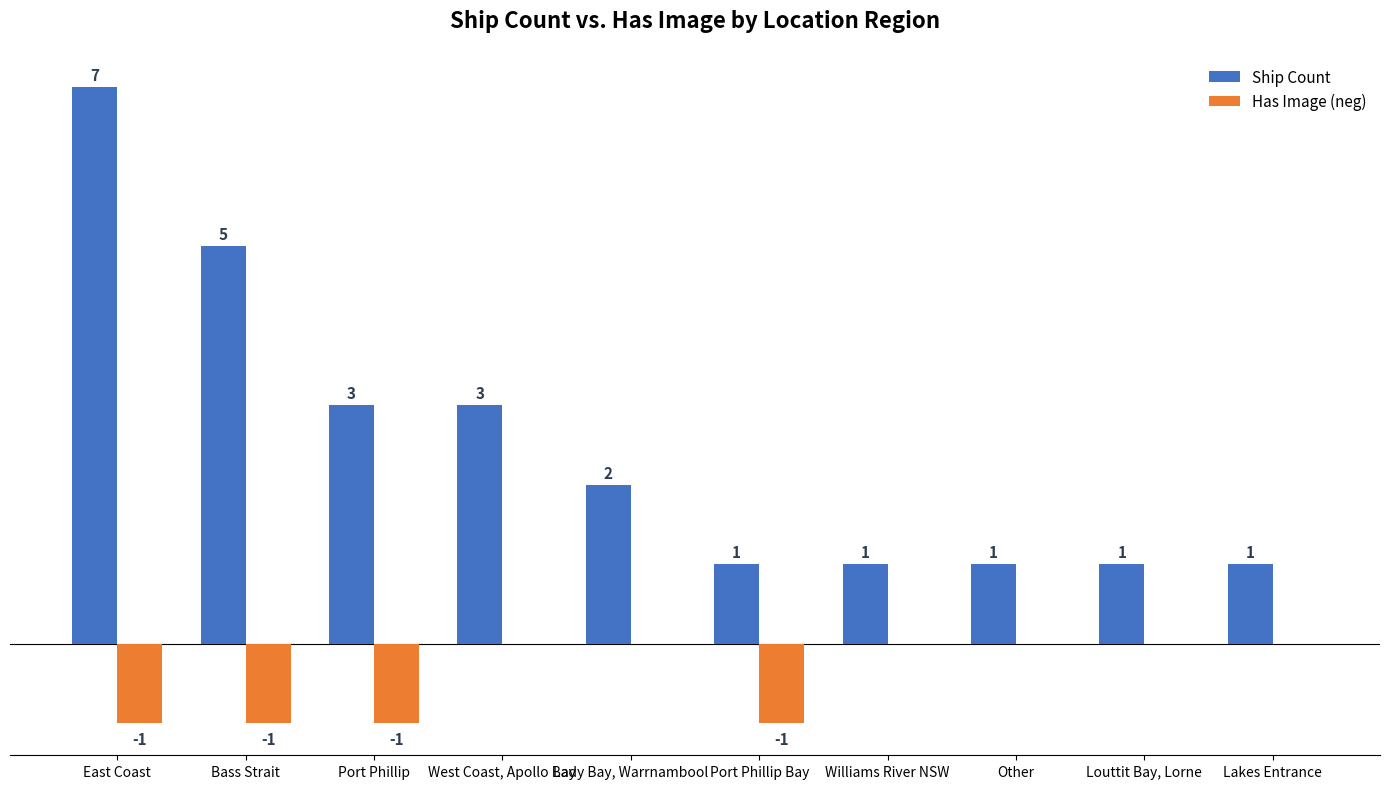

At which label does Ship Count first exceed 2?

East Coast